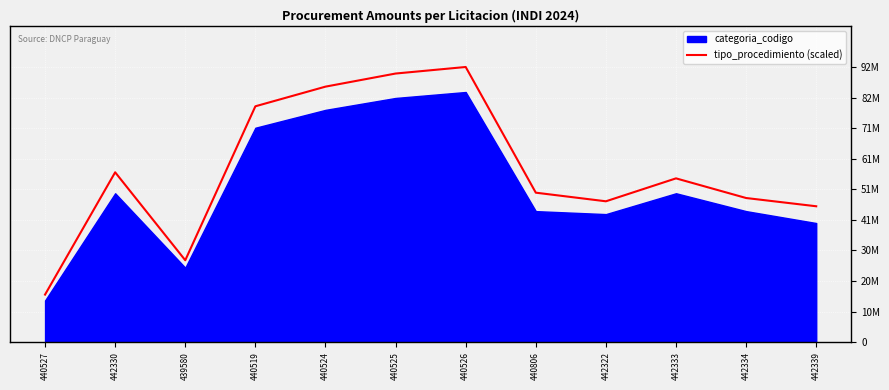

True or false: the data shows 80075044.0 at 442322.

False